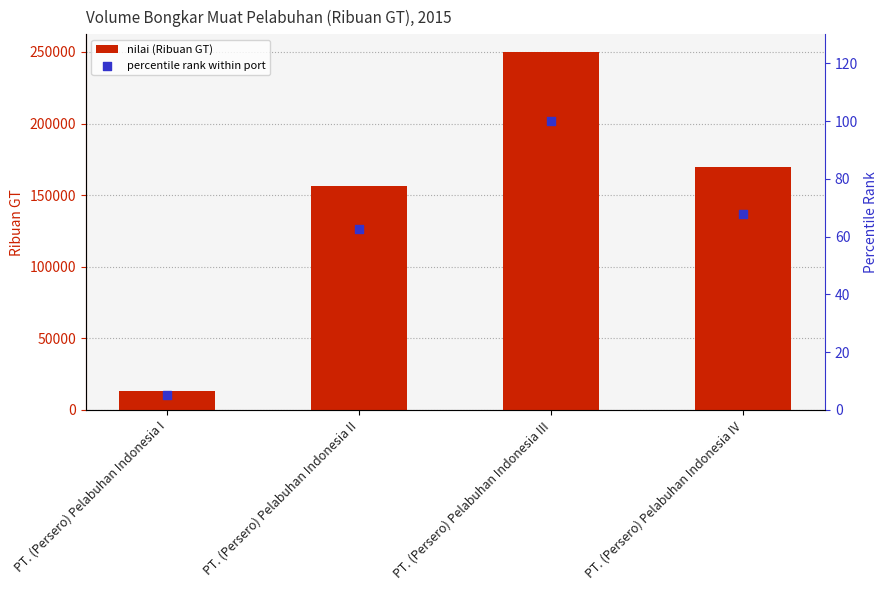

At how many categories does at least one series exceed 110265?

3